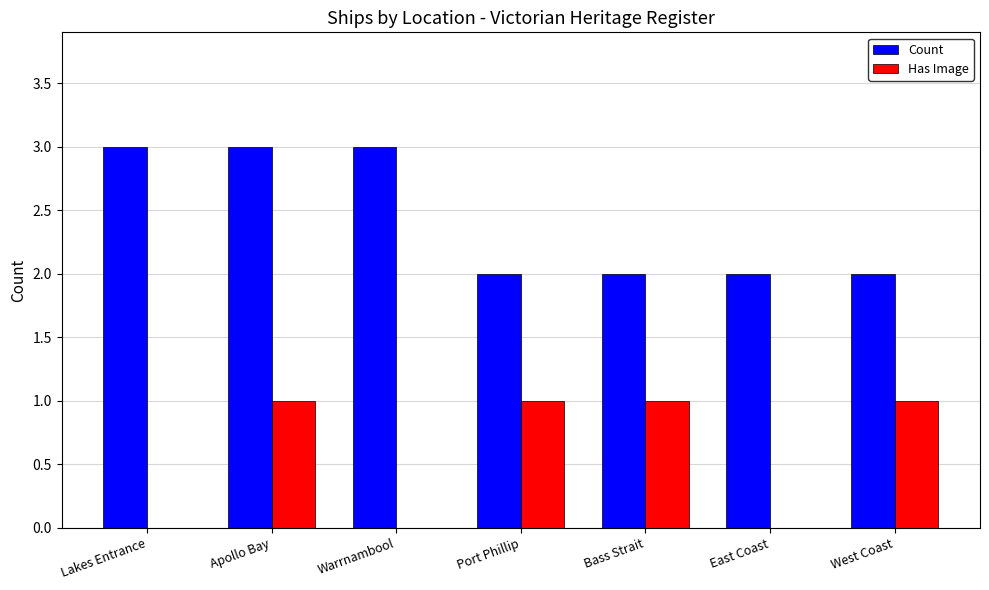

Between Apollo Bay and Warrnambool, which series saw the biggest shift?

Has Image